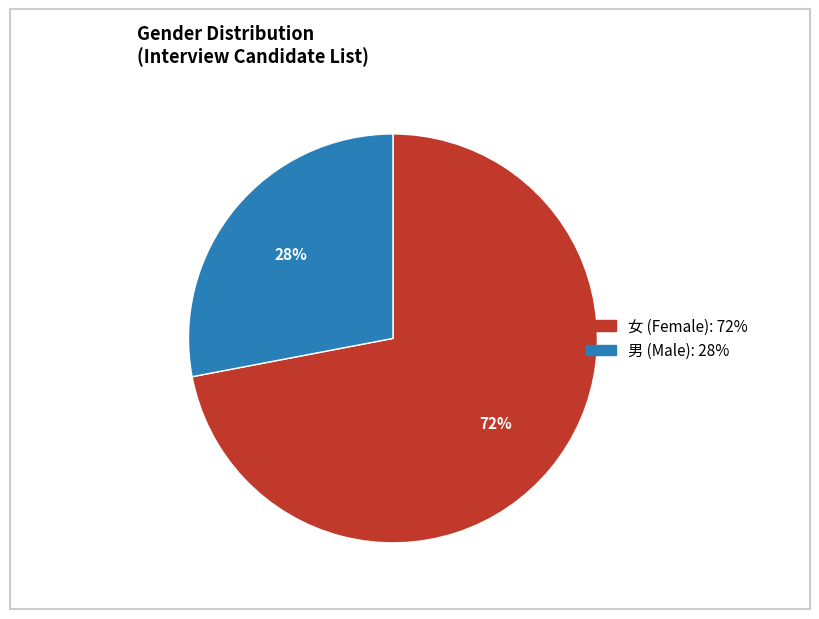

Count the number of slices in the pie.

2